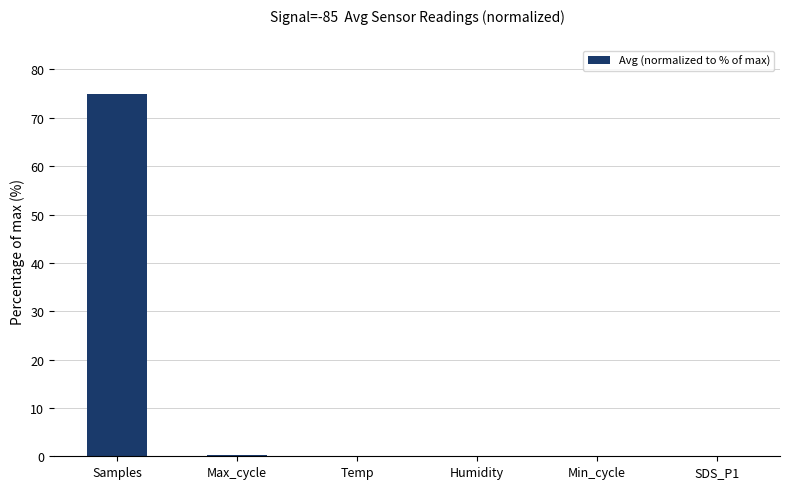

The value at Temp is 0.0. True or false?

True